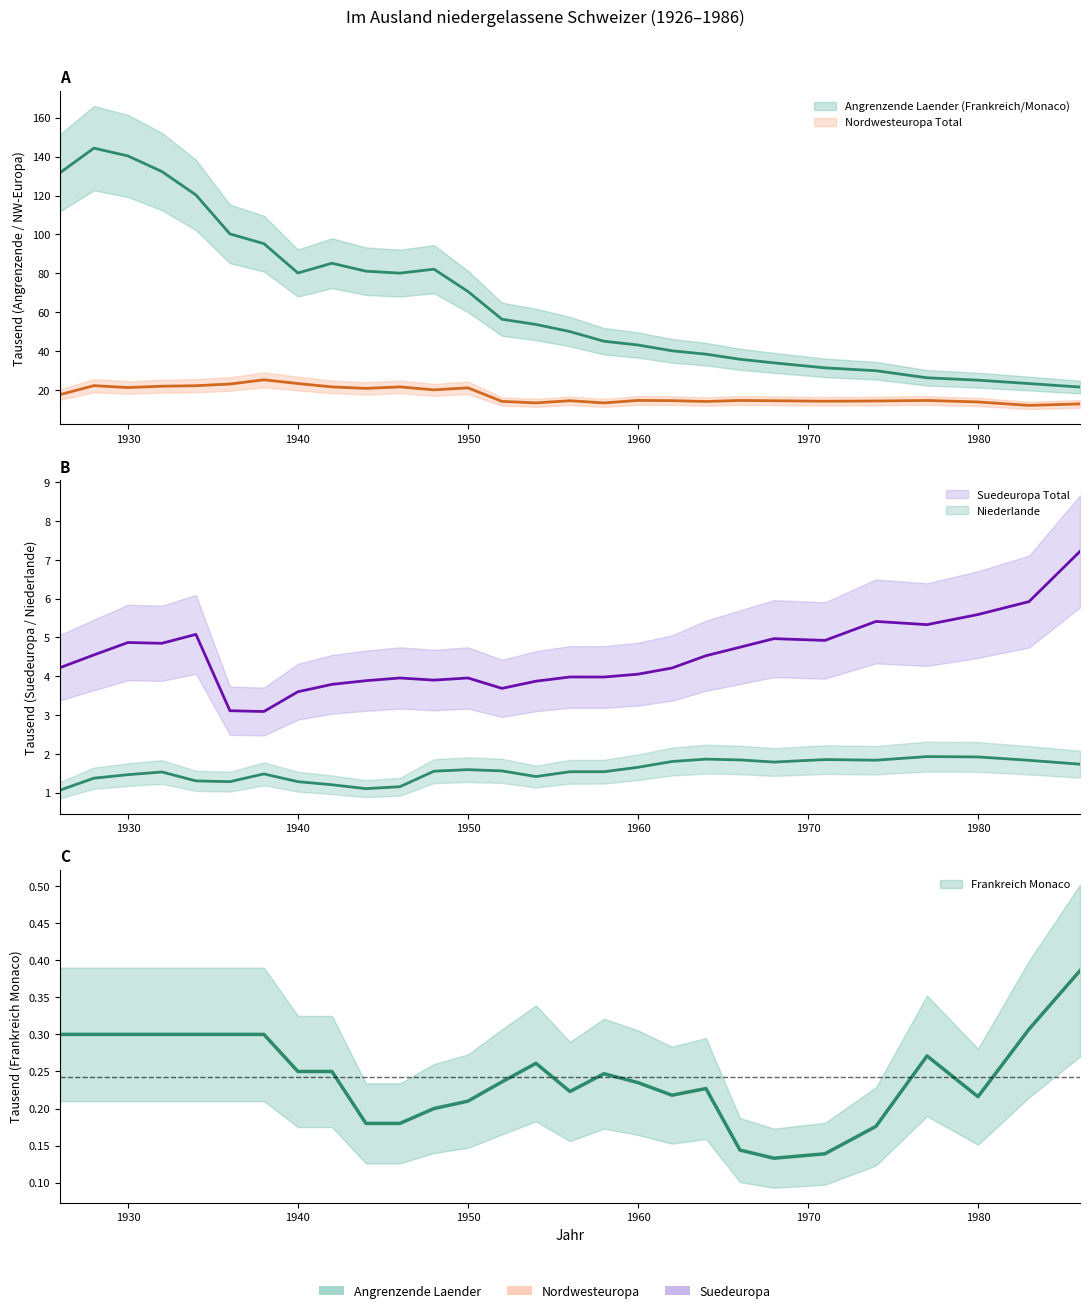

True or false: Niederl. Total has a value of 2.7 at 1960.

False